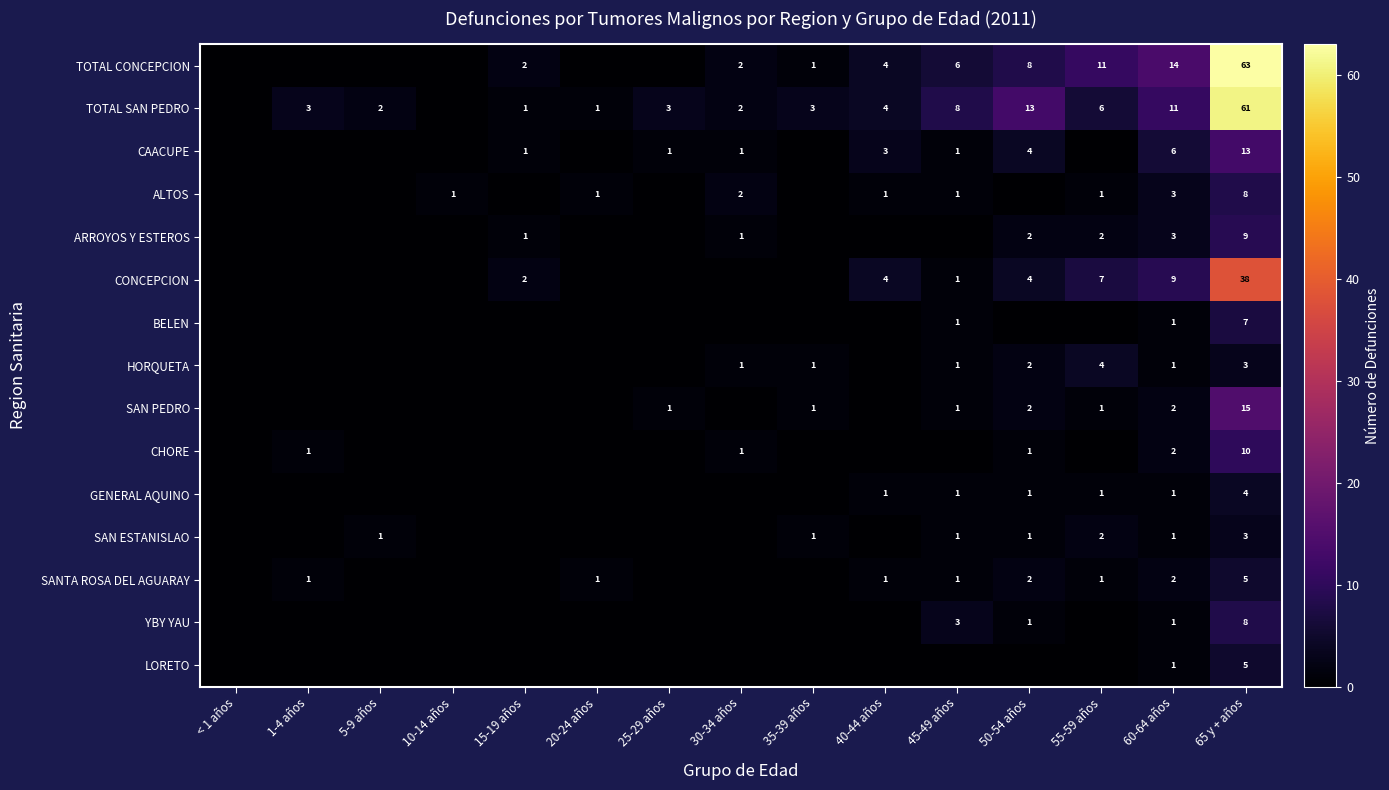

Which has a higher value, 5-9 años or 15-19 años?

15-19 años